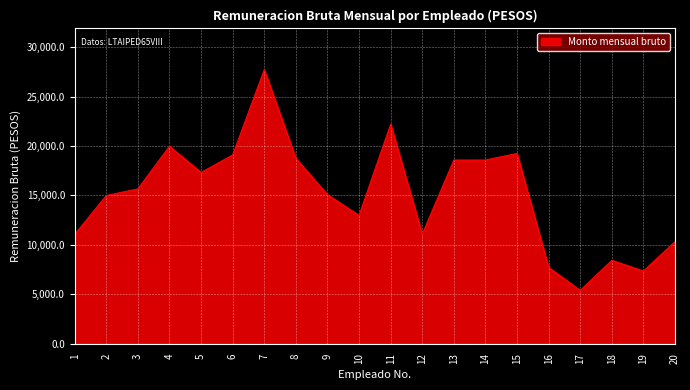

What is the greatest value displayed?

27726.0